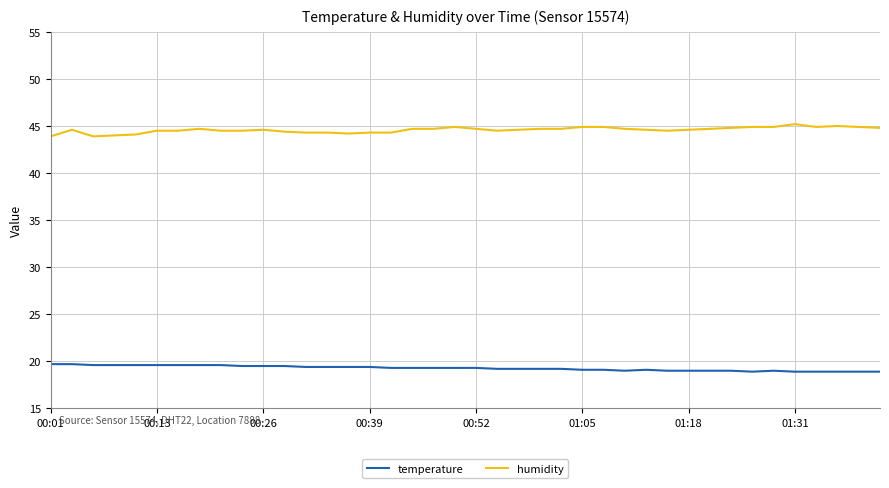

True or false: temperature has more than 1 interior local peaks.

True